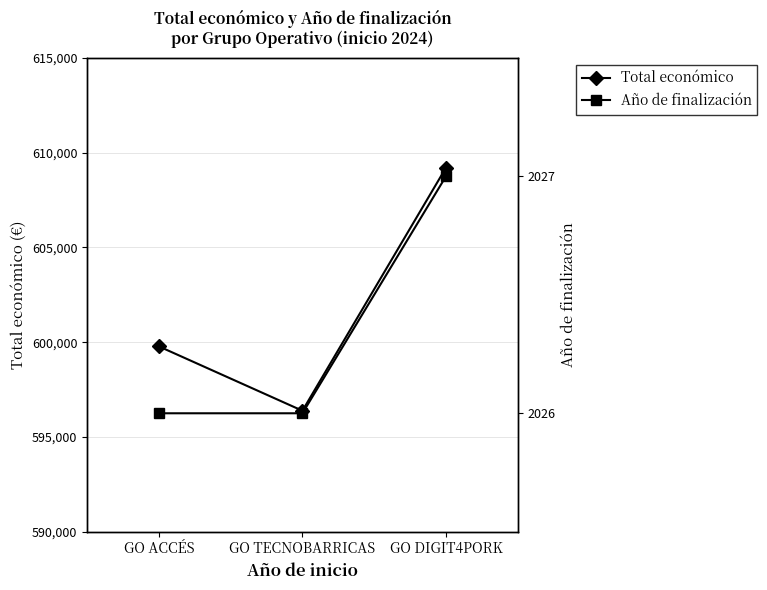

What is the difference between the highest and lowest values at GO ACCÉS?

597753